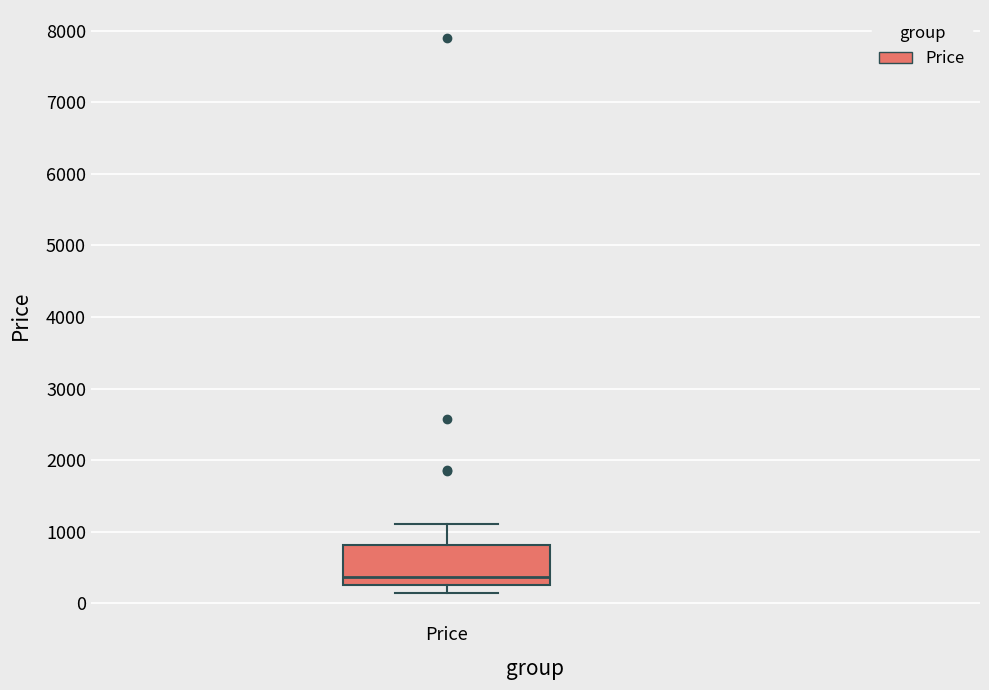

Transcribe this box plot: give where the median line is, the range the box spans, and where the two whiskers end, as read against the y-axis. The values are not printed on the chart, so give them approximately, as read against the axis.

median 400, box 300 to 800, whiskers 100 to 1100